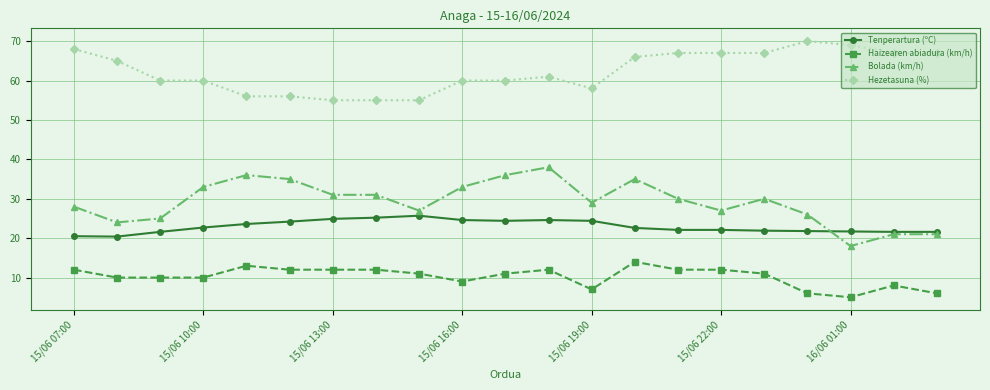

True or false: Tenperartura (ºC) and Hezetasuna (%) cross at least once.

False